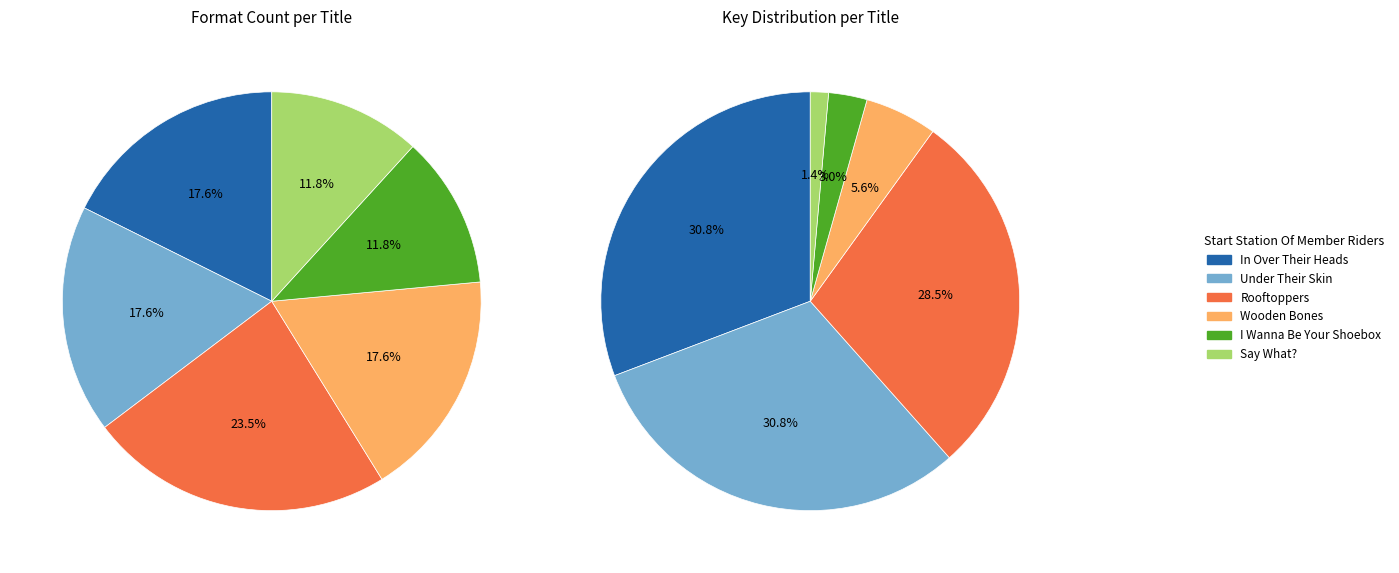

How many segments does this pie chart have?

6